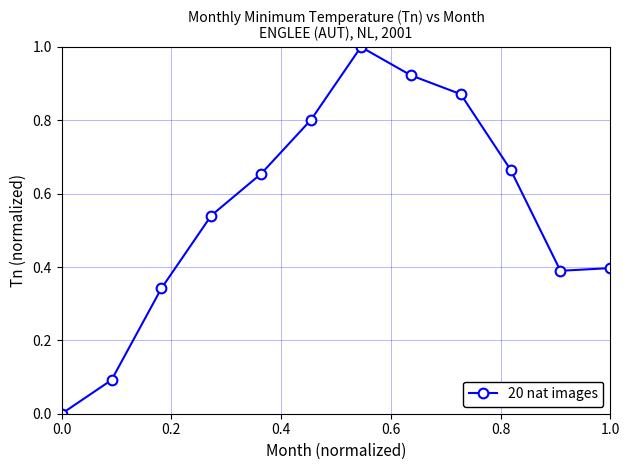

What is the average value?

0.6